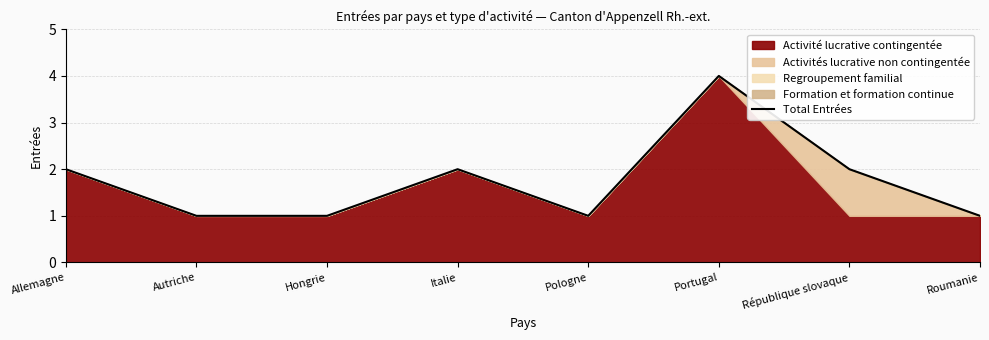

What is the difference between the values at Allemagne and Portugal?

2